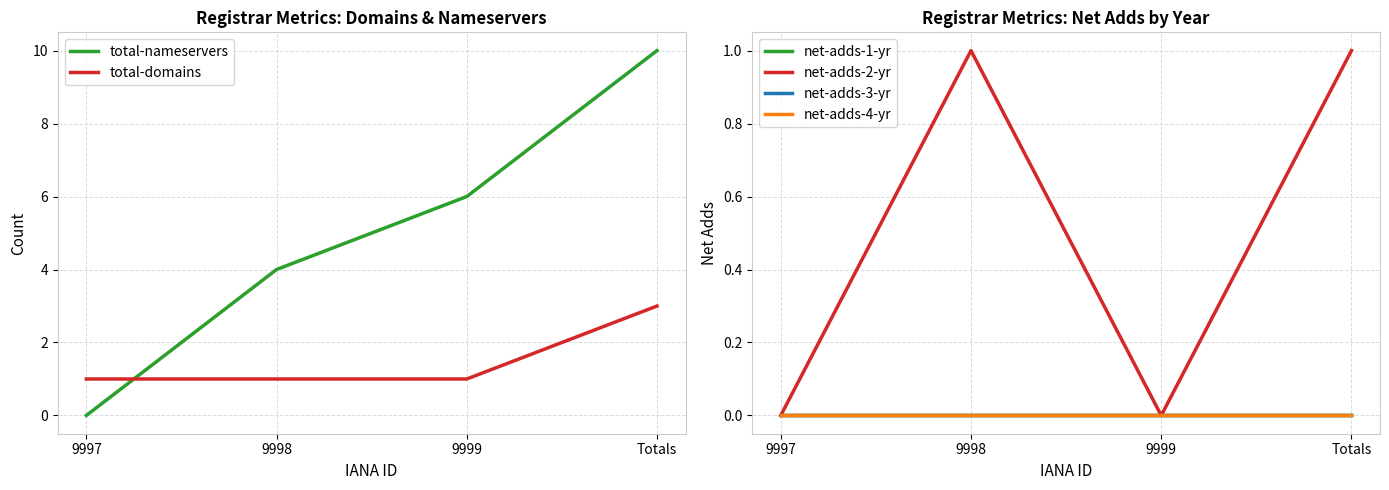

Which series has the largest range (max minus min)?

total-nameservers